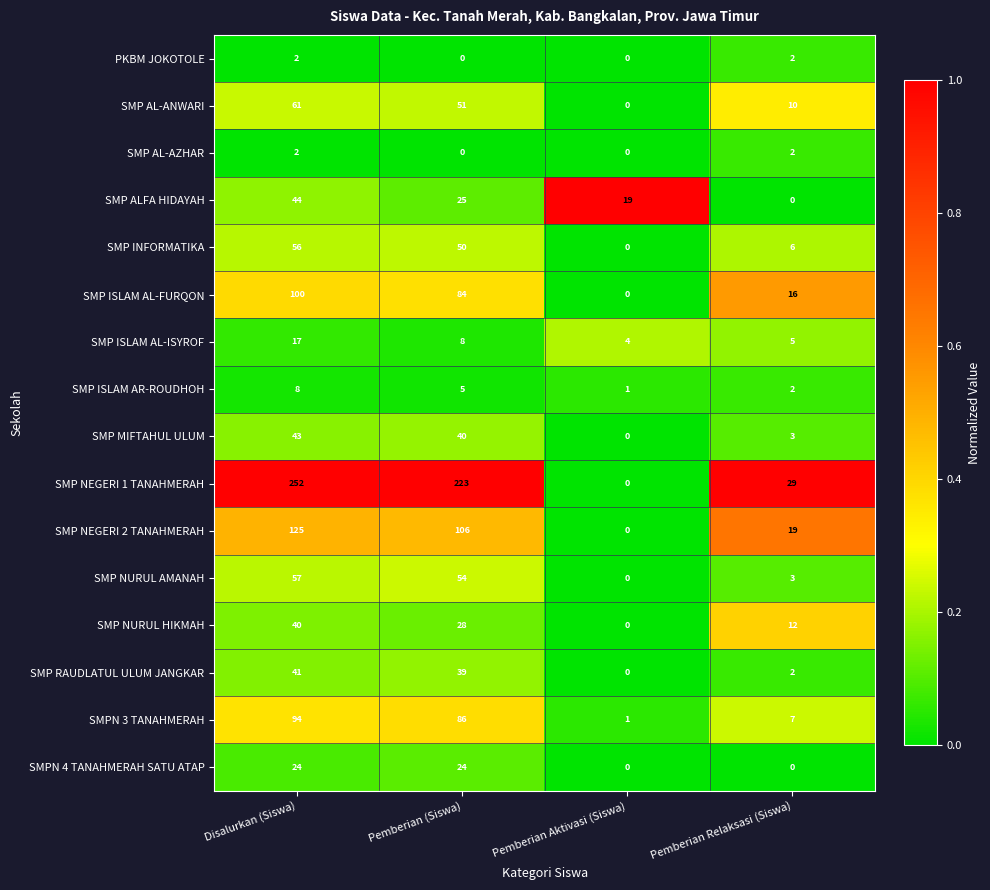

The value of SMP RAUDLATUL ULUM JANGKAR at Pemberian (Siswa) is 39. True or false?

True